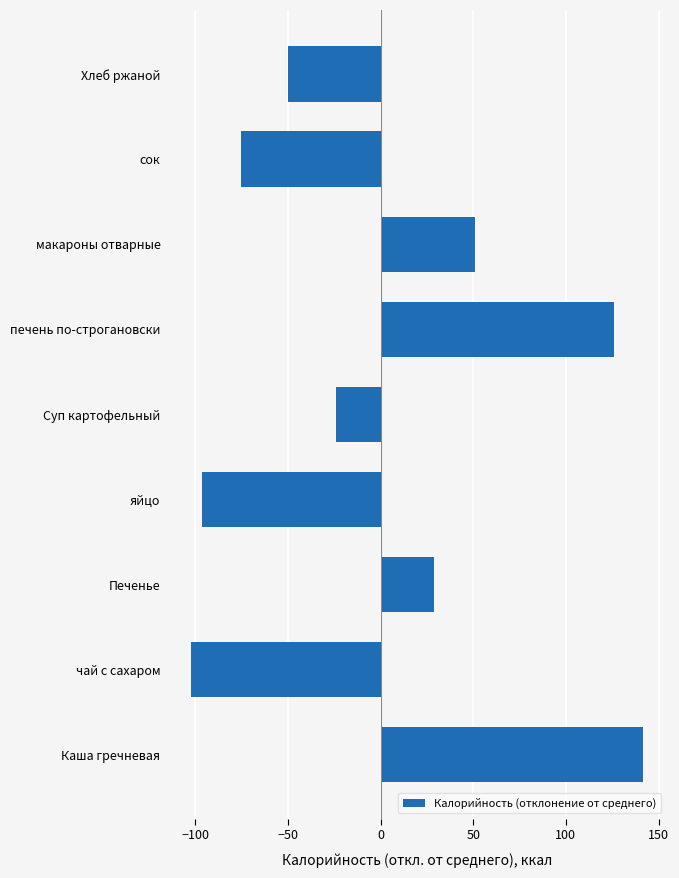

What is the change in value from Печенье to яйцо?

-125.0